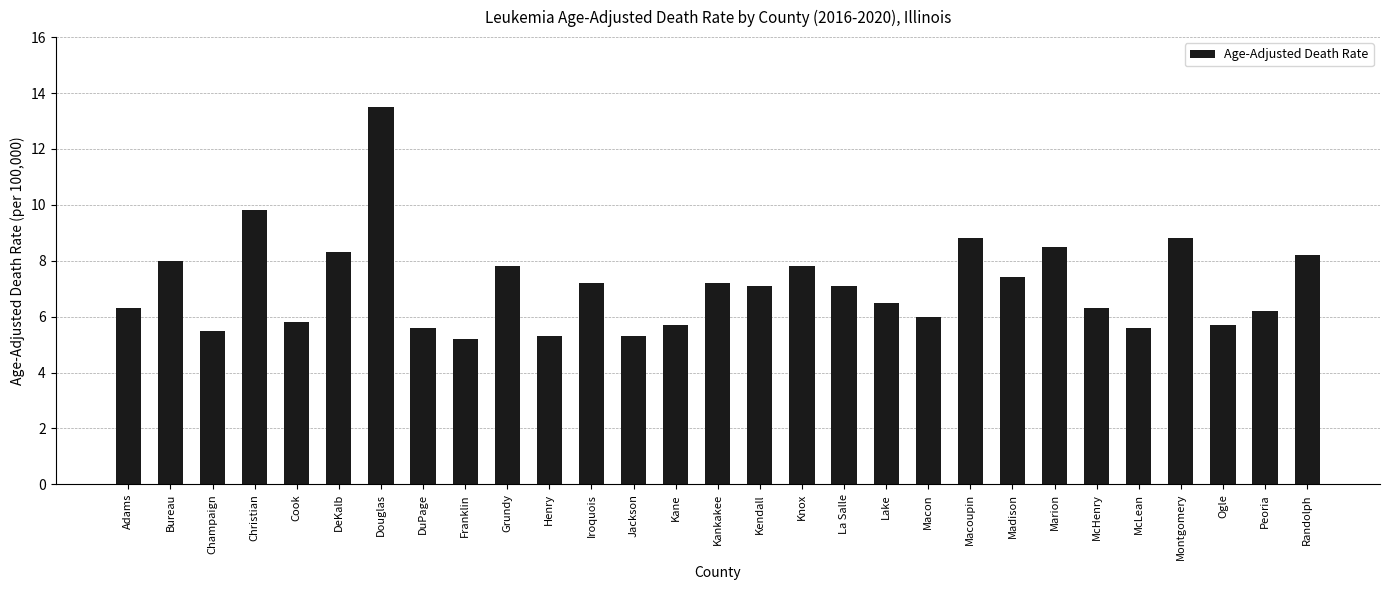

Does the chart contain any negative values?

No